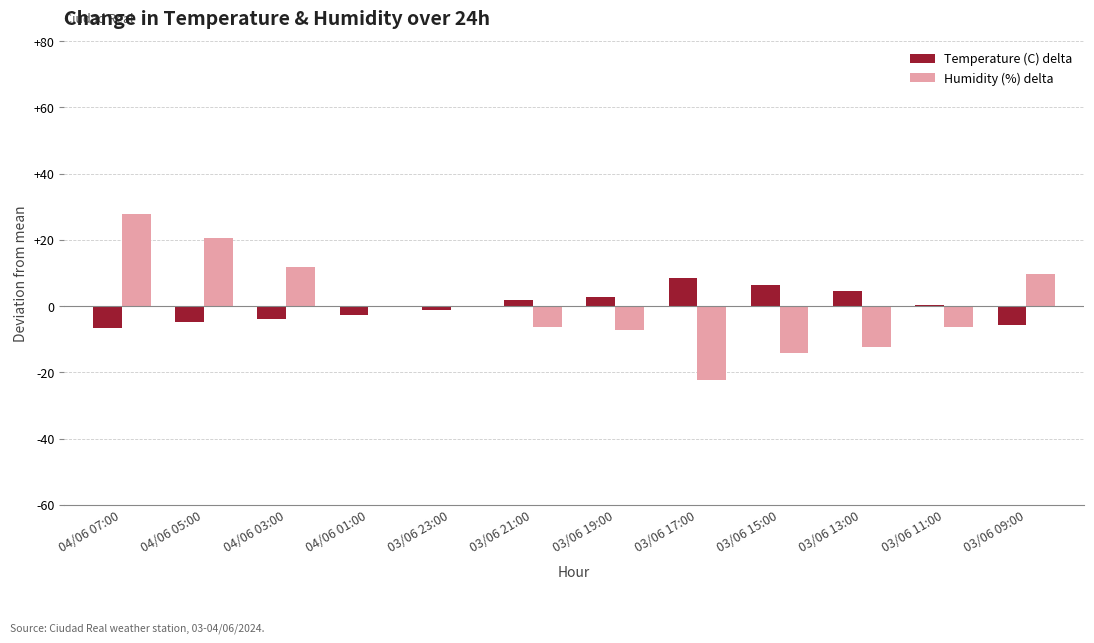

What are all the series names shown in the legend?

Temperature (C) delta, Humidity (%) delta